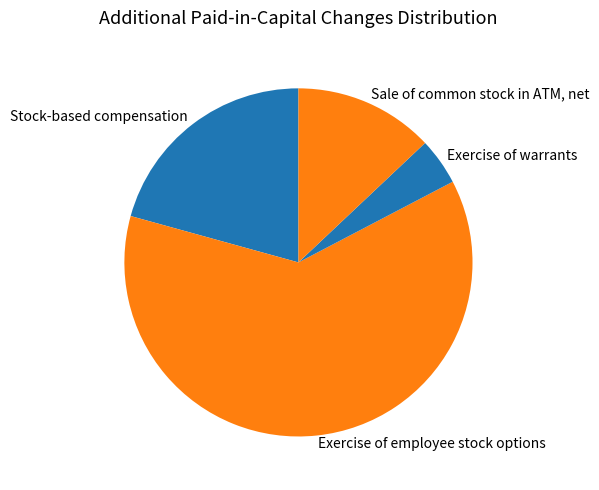

Which slice is the smallest?

Exercise of warrants